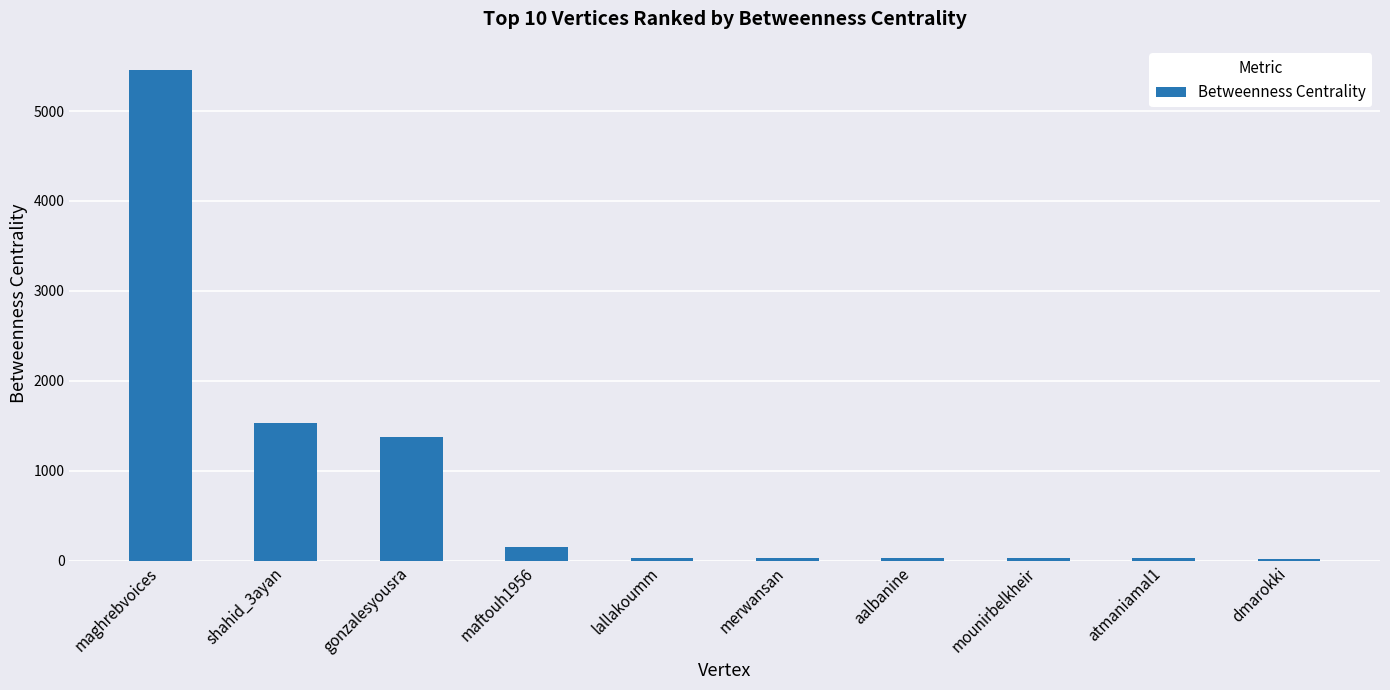

What is the label of the 2nd bar from the left?

shahid_3ayan